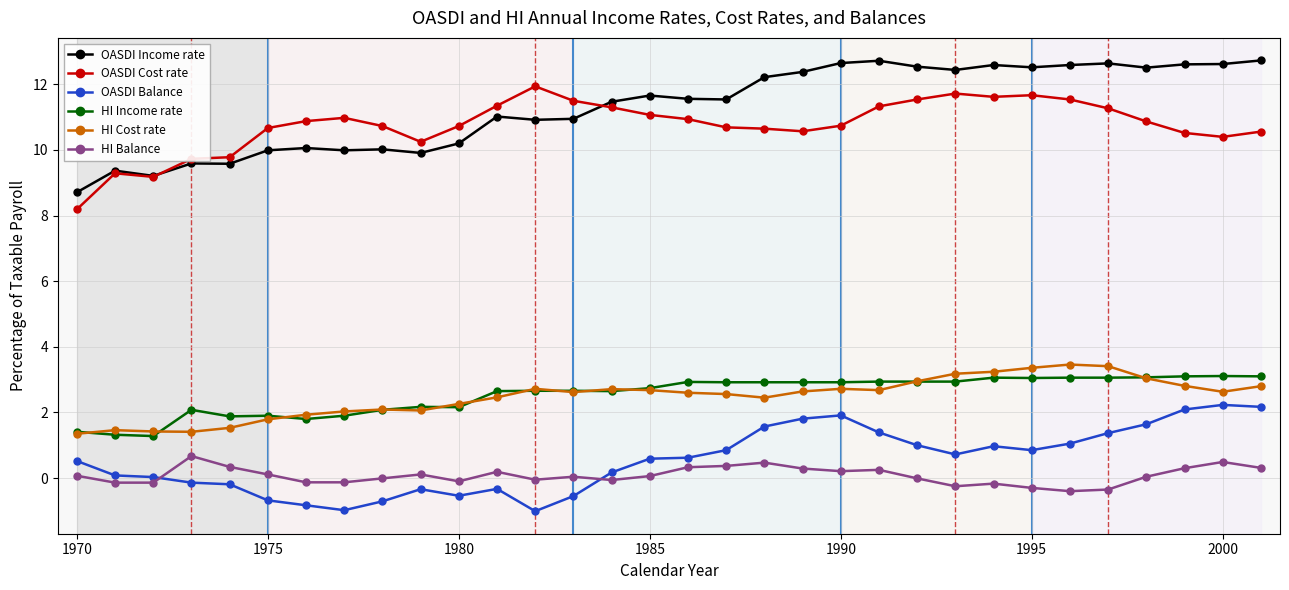

What is the minimum value shown in the chart?

-1.0